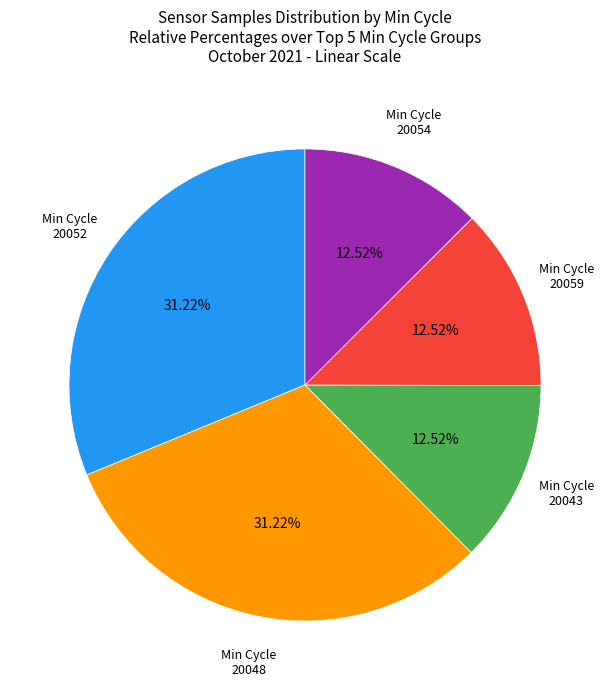

Which has a higher value, Min Cycle 20048 or Min Cycle 20043?

Min Cycle 20048